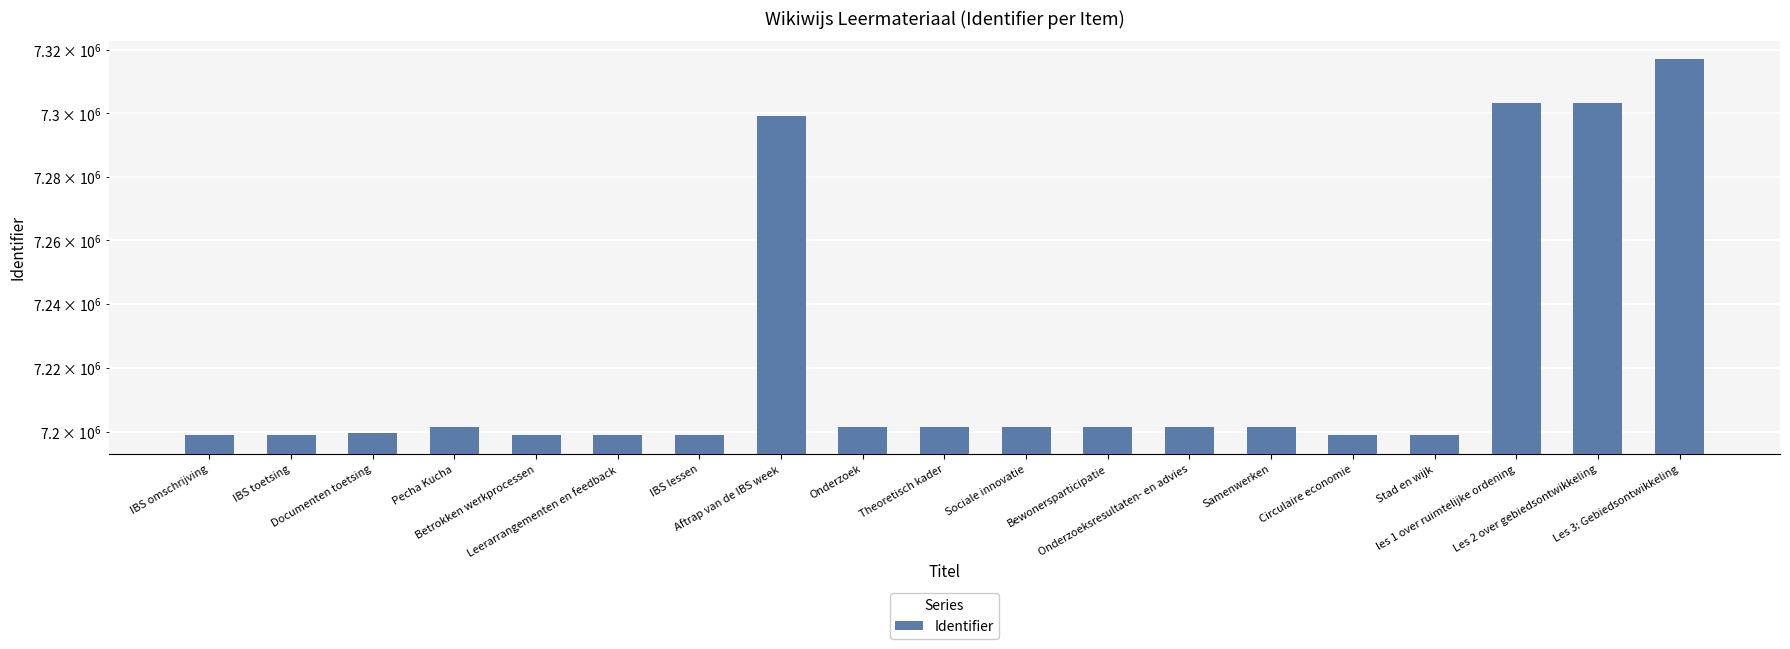

At which category does the chart reach its peak across all series?

Les 3: Gebiedsontwikkeling